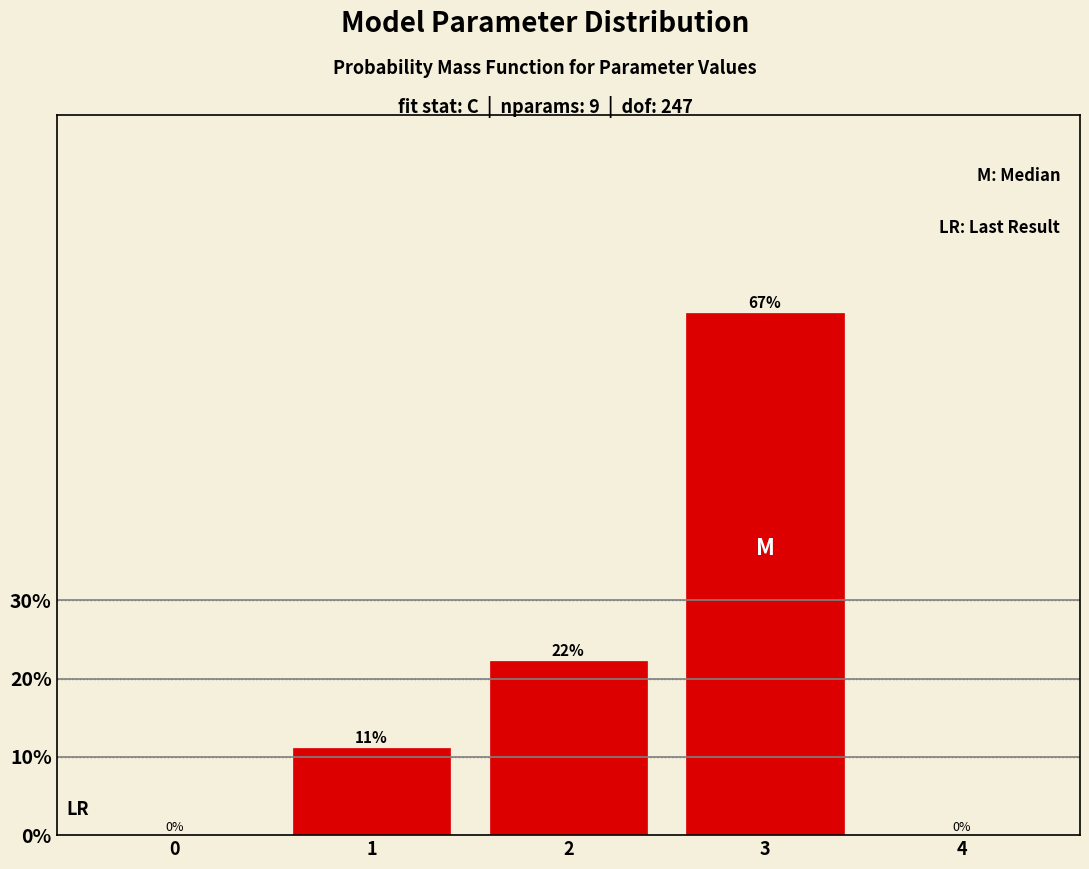

Between 3 and 4, which is larger?

3